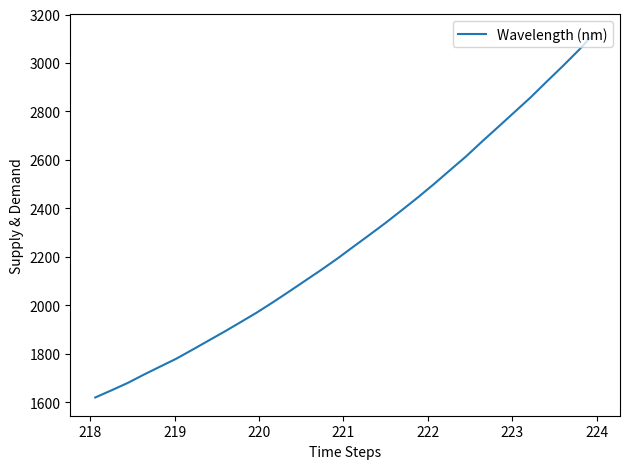

True or false: the data has more than 0 interior local peaks.

False